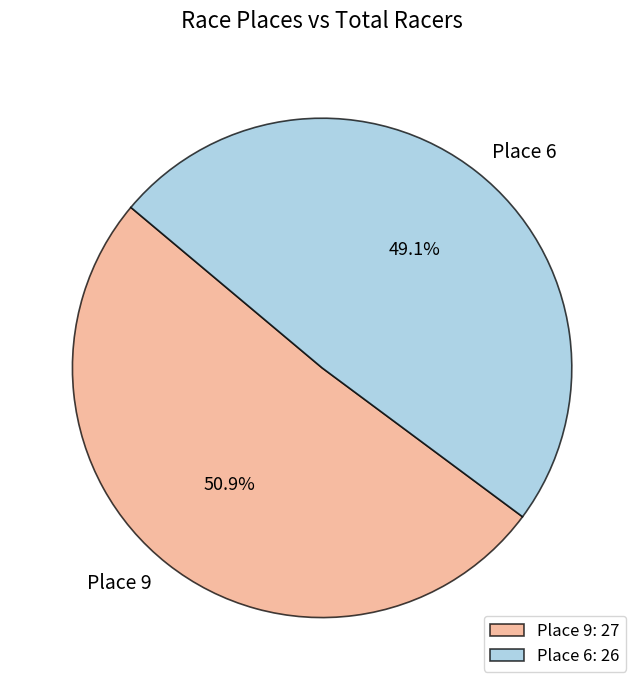

Which category has the smallest portion of the pie?

Place 6